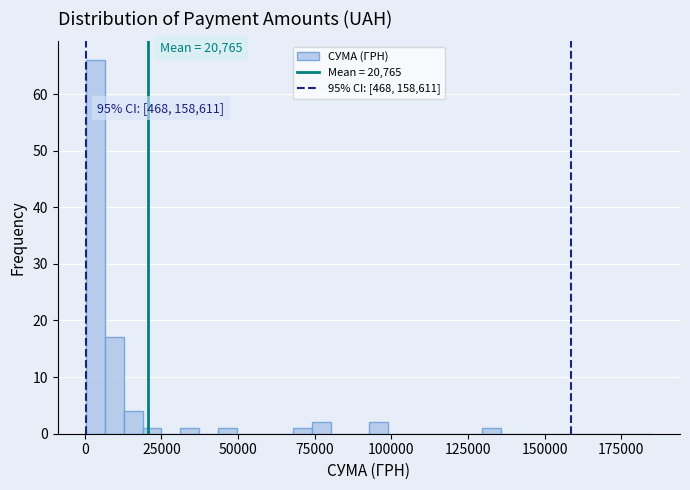

Around what value on the x-axis is the tallest bar? Give the approximate position of its centre, as read against the axis.

5000